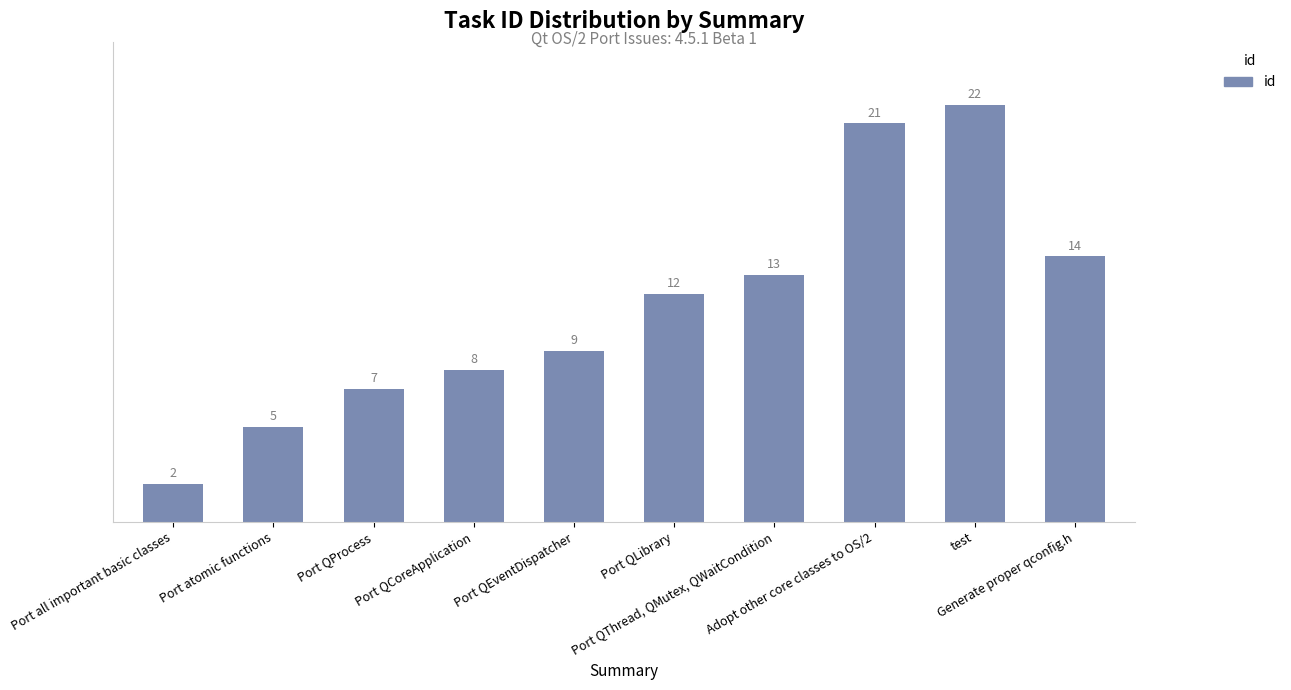

Approximately how many times larger is the value at Port atomic functions compared to Port QProcess?

0.7